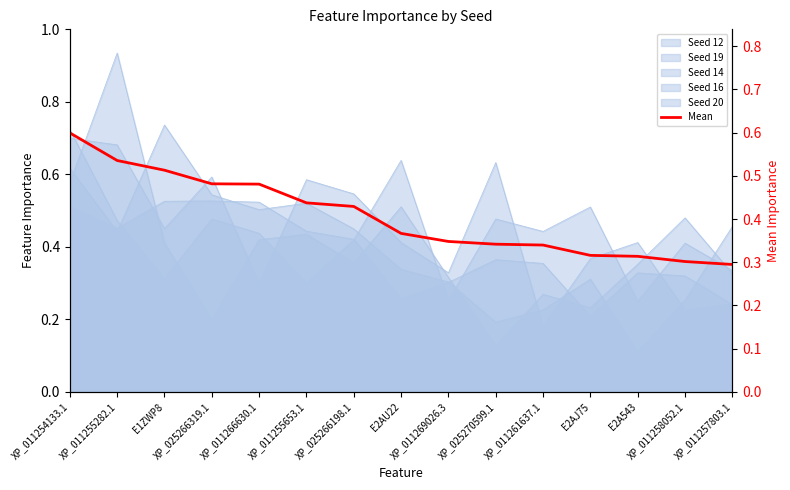

How many values are between 0 and 1?

15